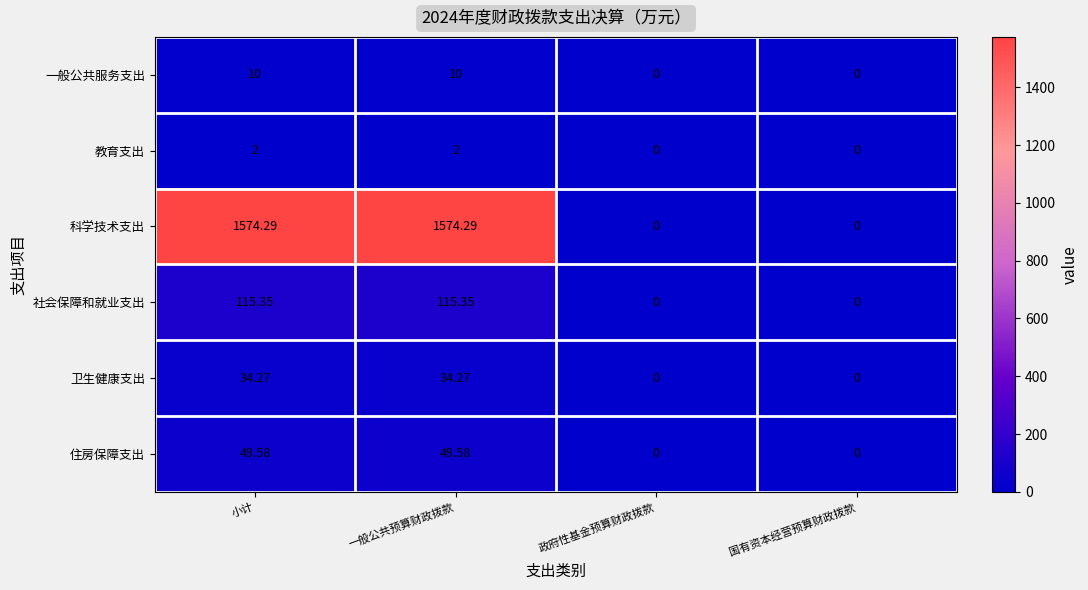

Which series has the widest spread of values?

科学技术支出